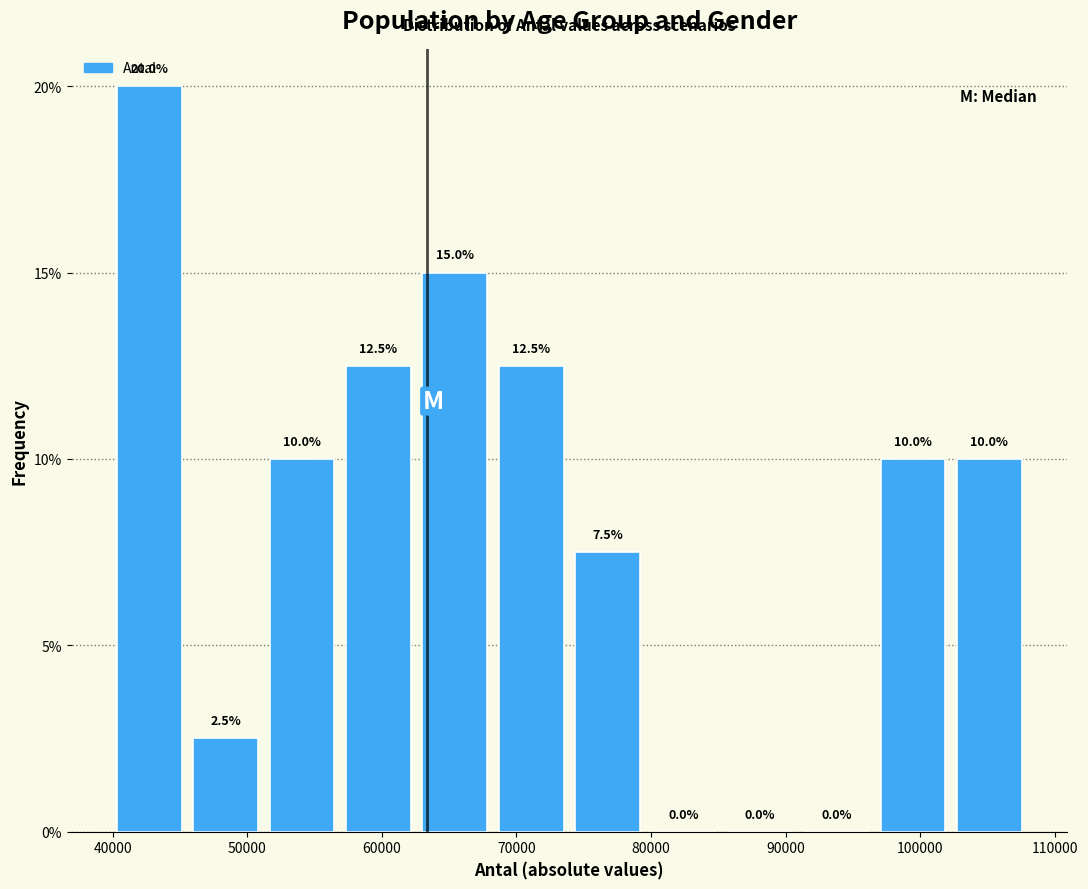

Reading left to right, list every bar in this chart as the range it spans on the x-axis followed by its height. The bar edges are not printed on the chart, so give them approximately, as read against the axis.

40000 to 46000: 20.0
46000 to 51000: 2.5
51000 to 57000: 10.0
57000 to 63000: 12.5
63000 to 68000: 15.0
68000 to 74000: 12.5
74000 to 80000: 7.5
80000 to 85000: 0.0
85000 to 91000: 0.0
91000 to 97000: 0.0
97000 to 102000: 10.0
102000 to 108000: 10.0